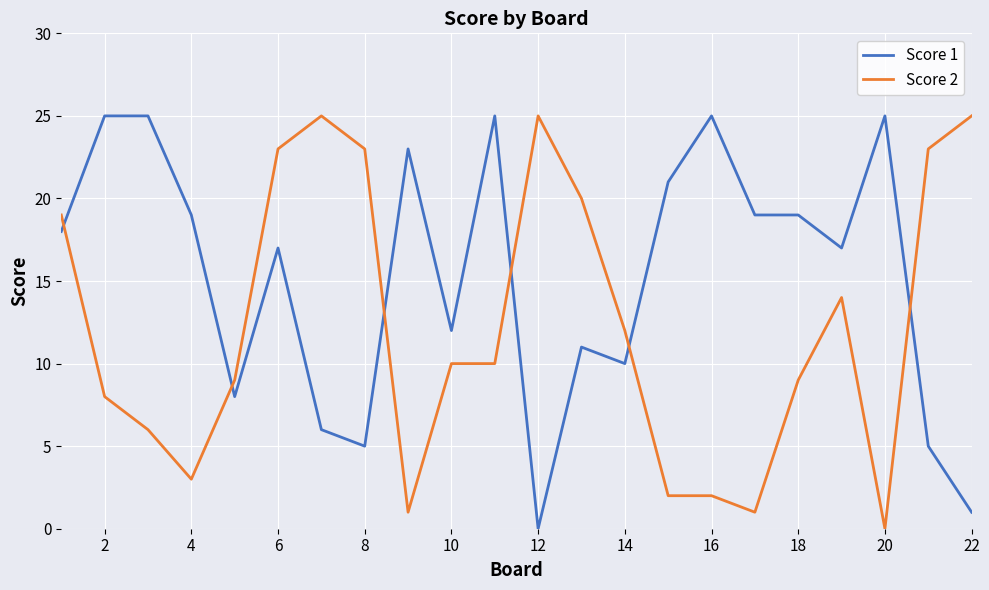

Rank the series by their average value, from lowest to highest.

Score 2, Score 1